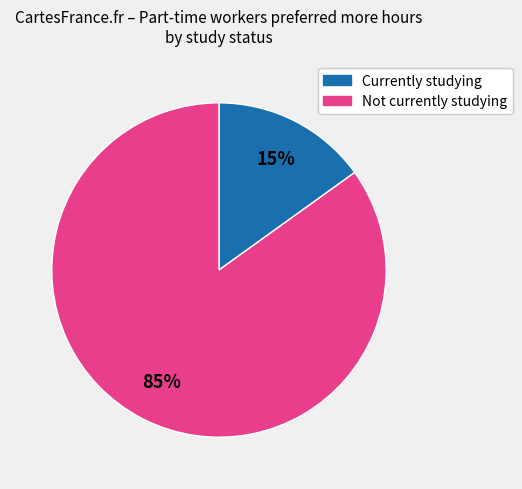

To the nearest percent, what portion does Not currently studying represent?

85%